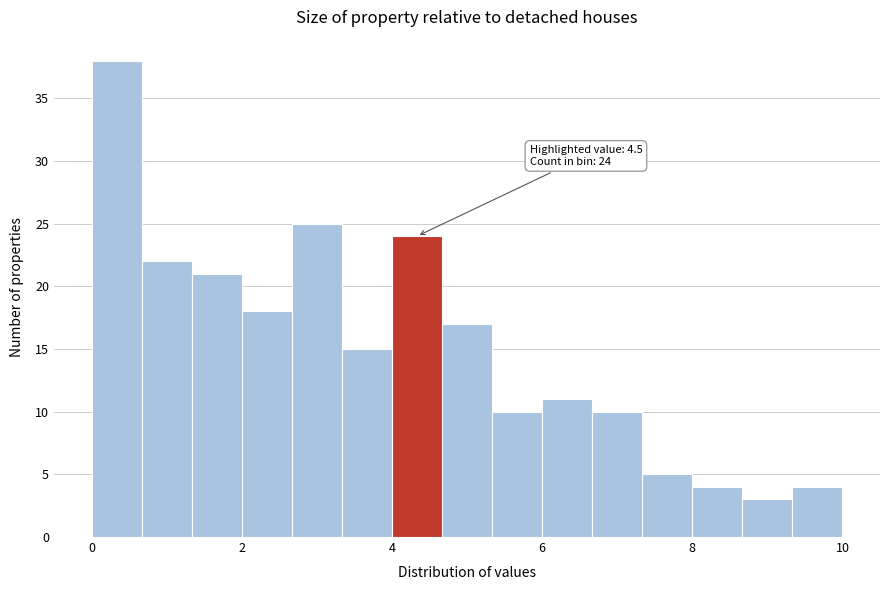

Read against the x-axis, roughly where is the centre of the tallest bar?

0.4